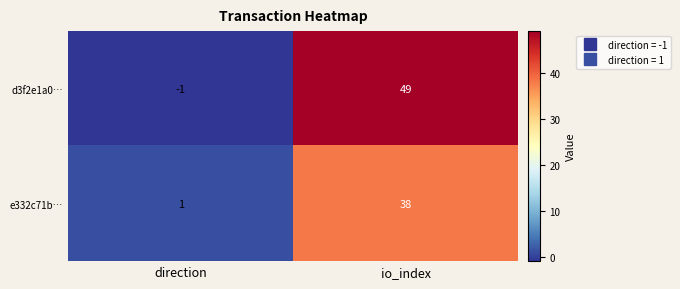

What is the average value of the d3f2e1a0… series?

24